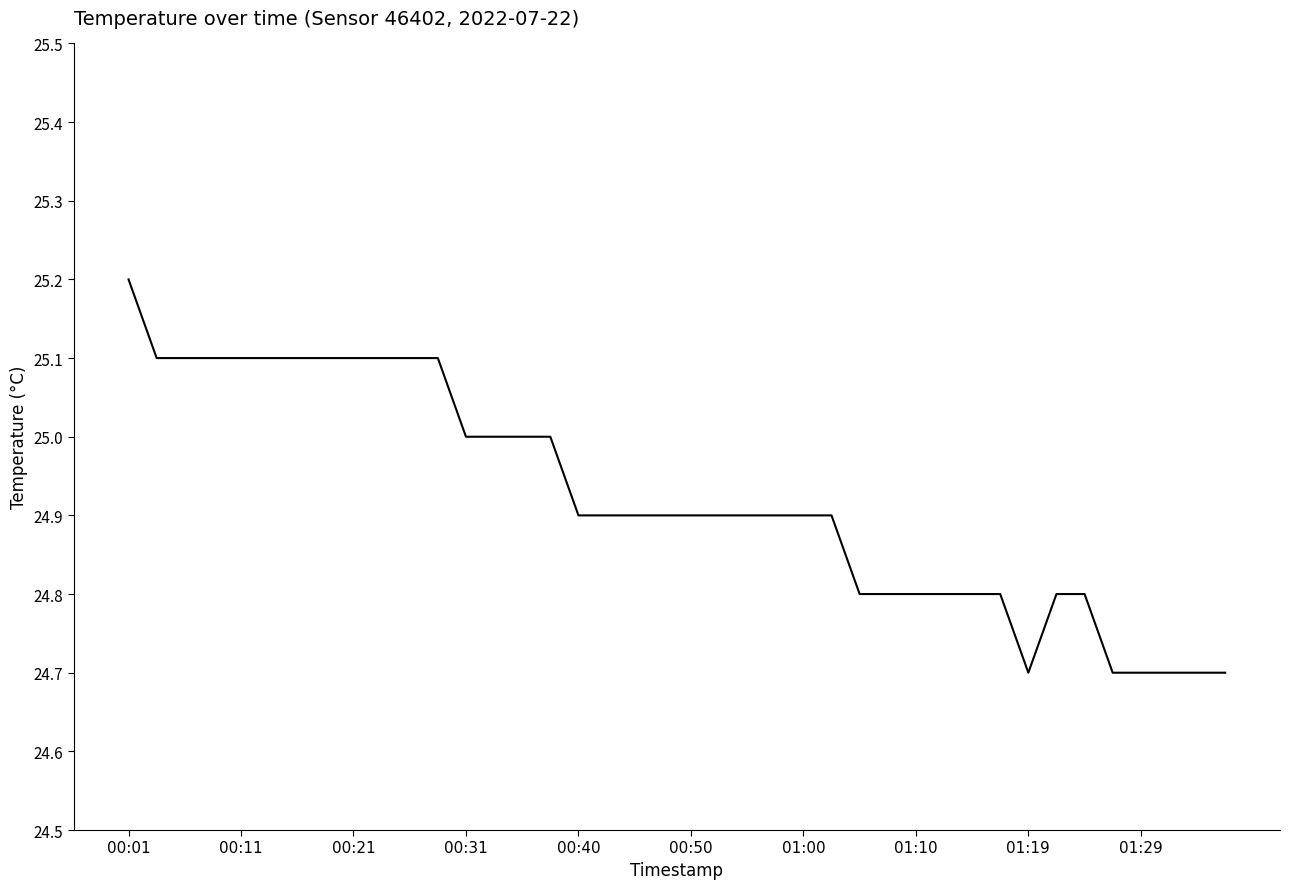

Is this an area chart (filled region under the line)?

No